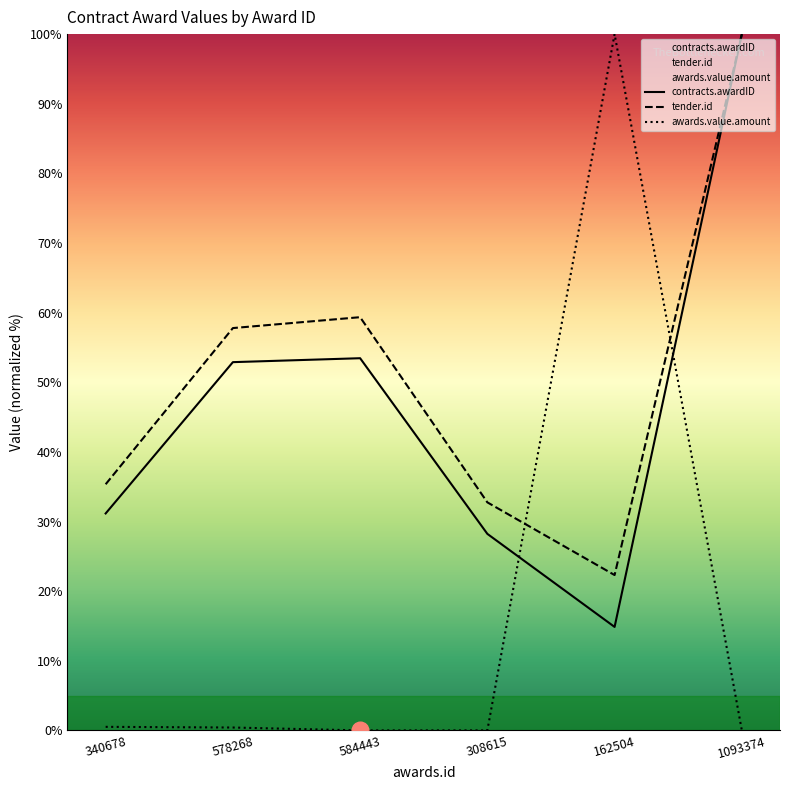

What is the total value across all series at 340678?

67.0